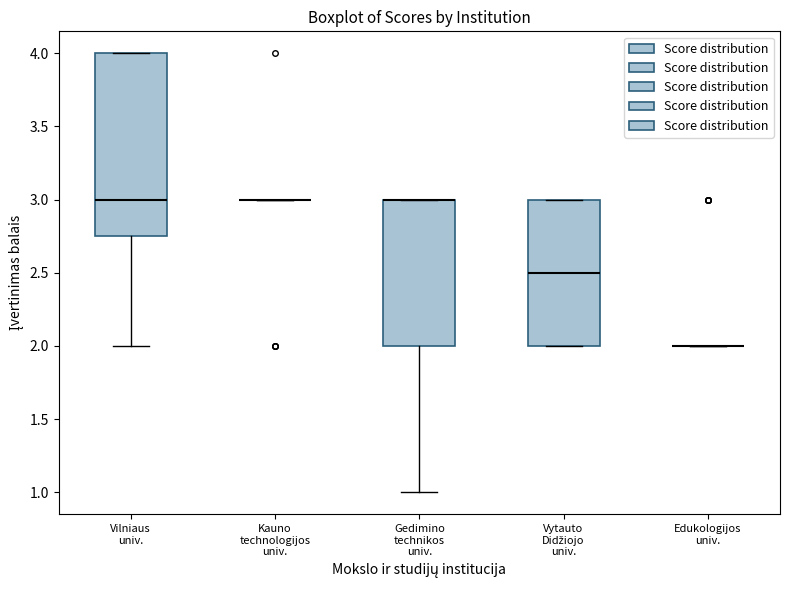

Where does the lower whisker of the box for Vilniaus univ. end on the y-axis? The values are not printed on the chart, so give them approximately, as read against the axis.

2.00